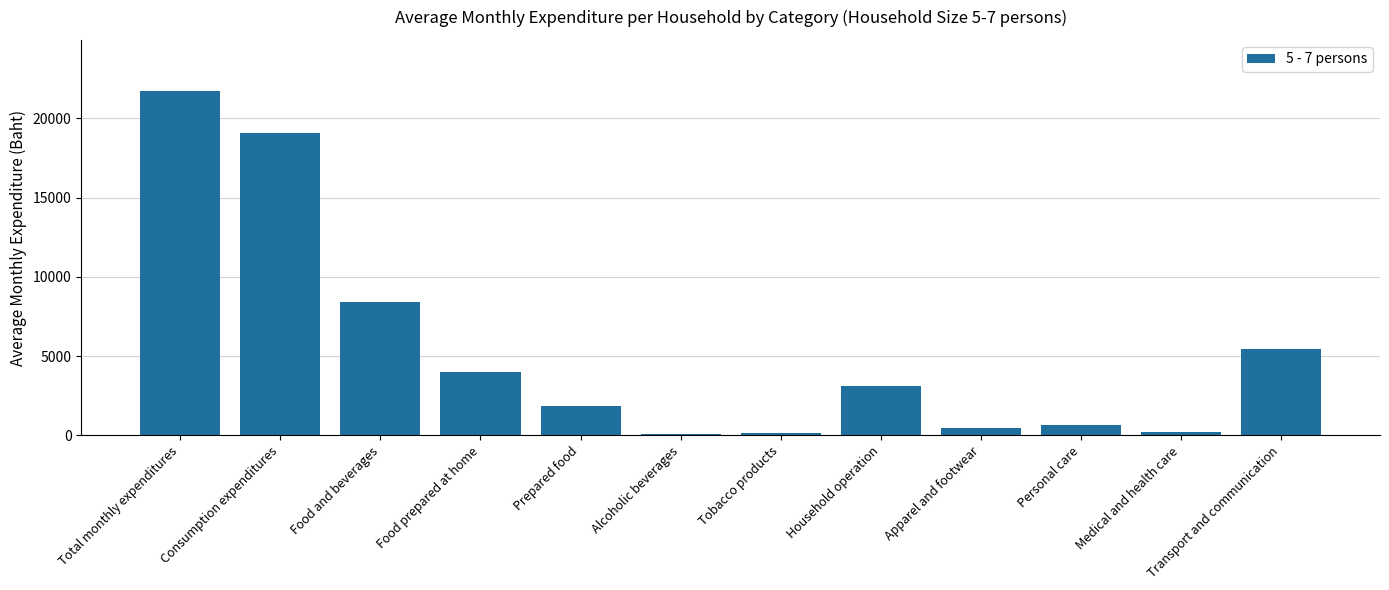

What is the label of the 8th bar from the left?

Household operation